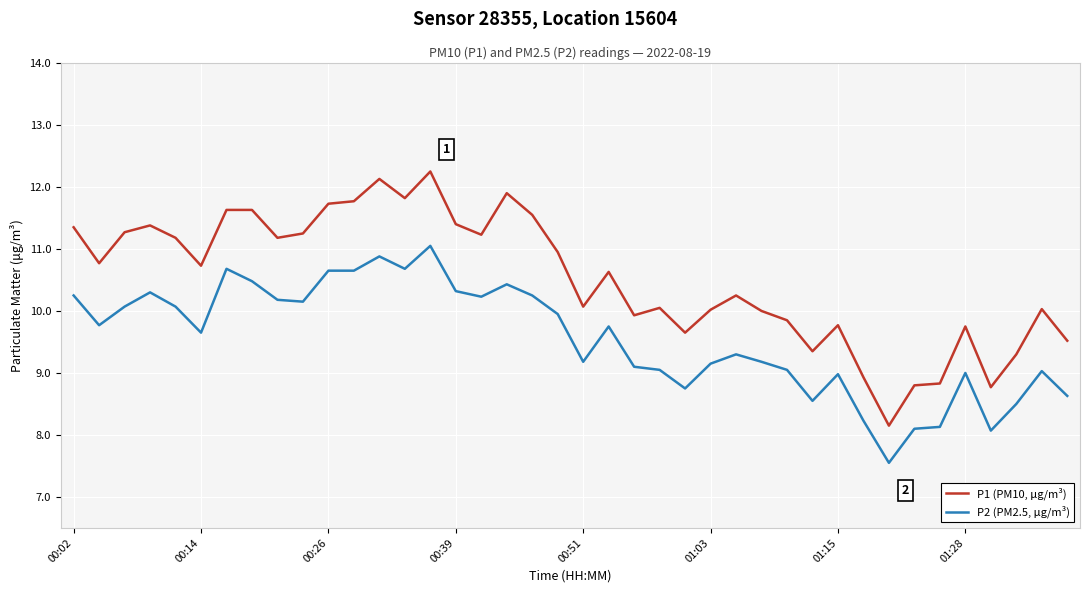

At how many categories does at least one series exceed 11?

17